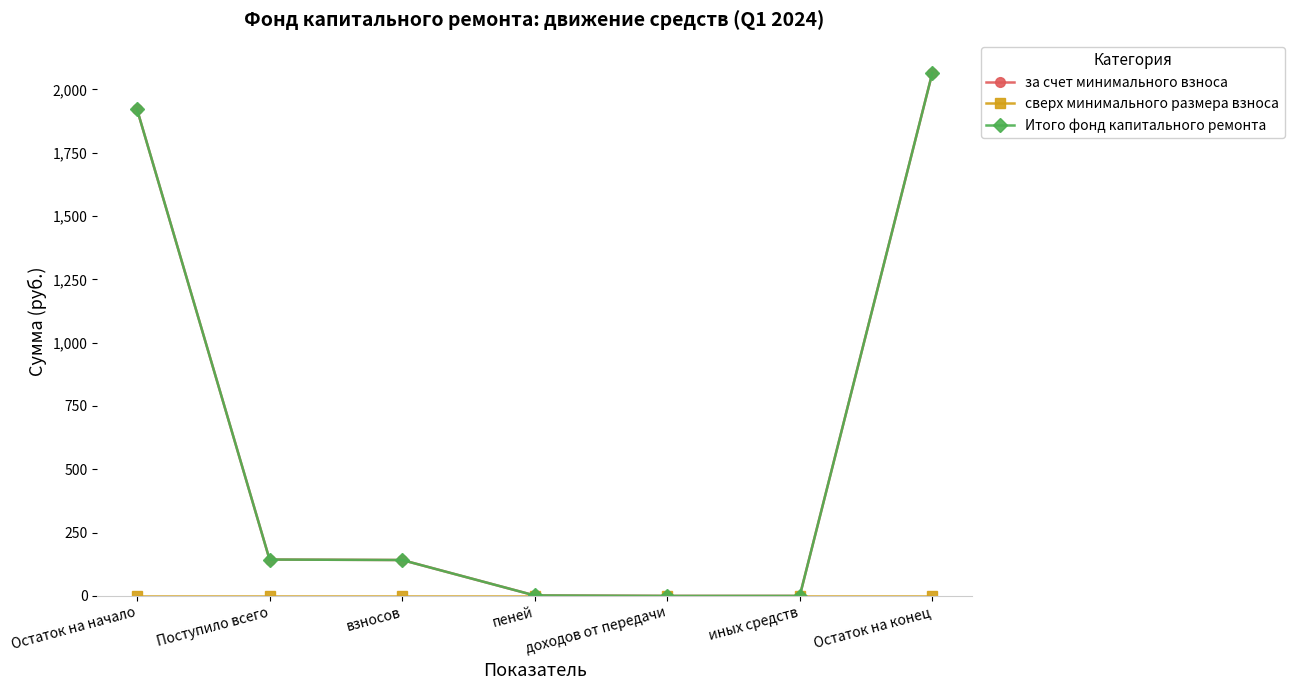

Is this an area chart (filled region under the line)?

No